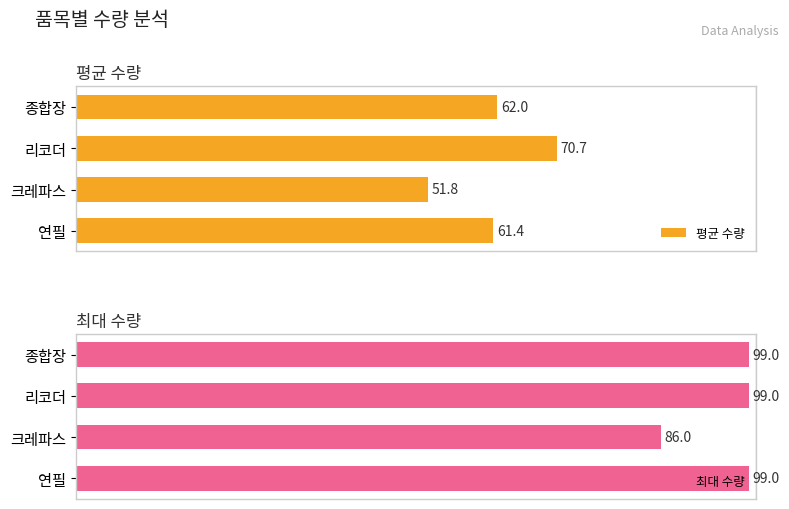

Where is 평균 수량 nearest to the value 61?

연필